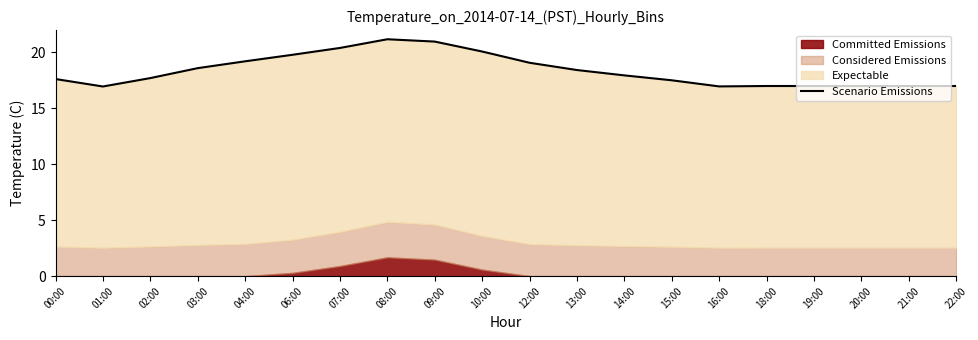

Where is the first local minimum?

01:00